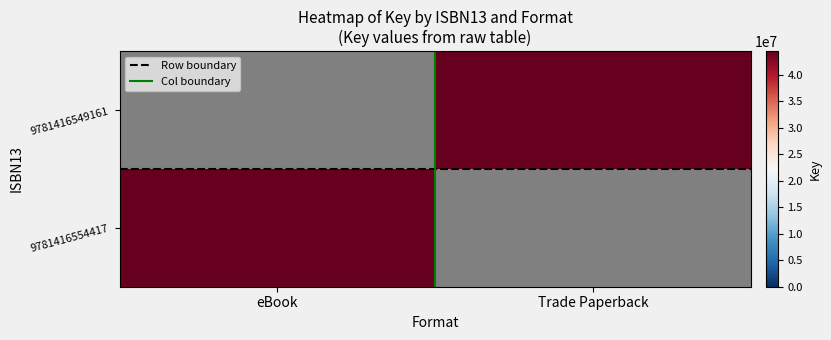

What is the difference between the maximum and minimum values in the Col boundary series?

1.0